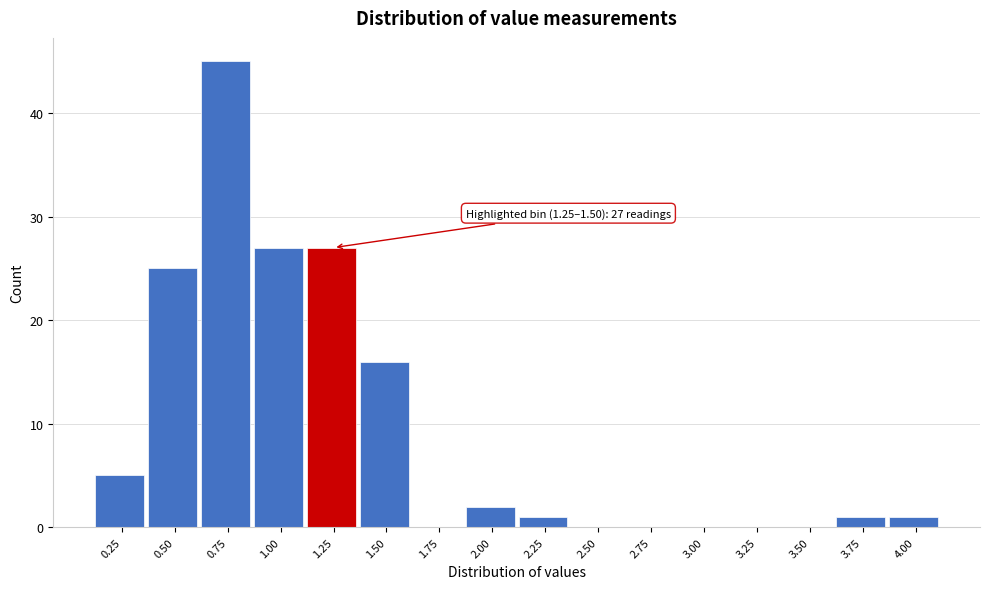

Reading left to right, what are all the values shown in this chart?

0.25=5	0.50=25	0.75=45	1.00=27	1.25=27	1.50=16	1.75=0	2.00=2	2.25=1	2.50=0	2.75=0	3.00=0	3.25=0	3.50=0	3.75=1	4.00=1